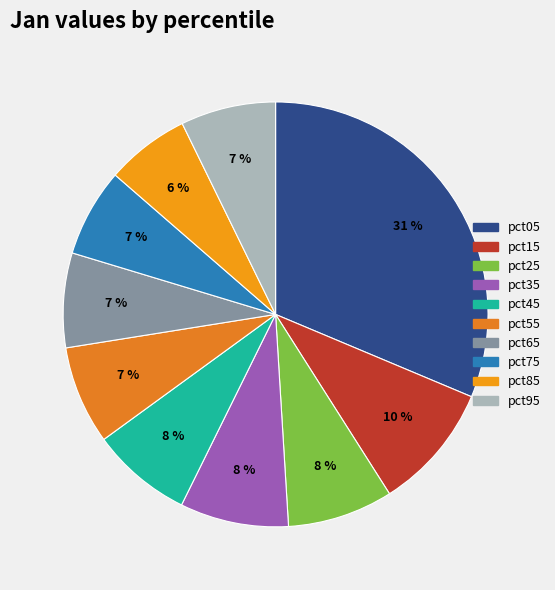

How many slices are in this pie chart?

10